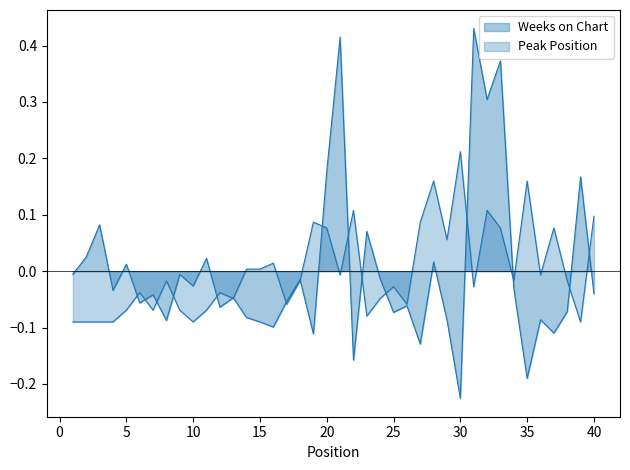

How many lines are shown in the chart?

2